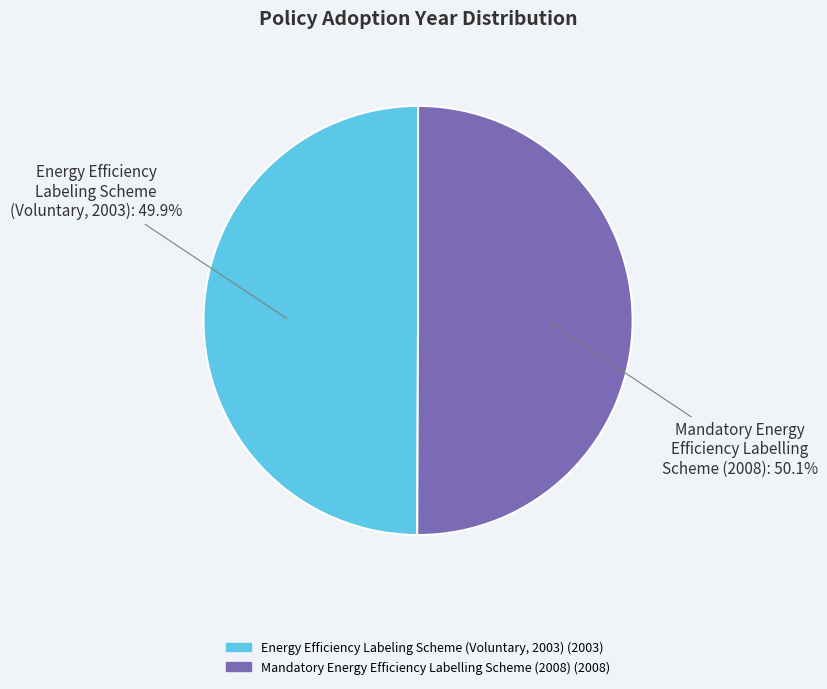

Is there a majority slice in this chart?

Yes